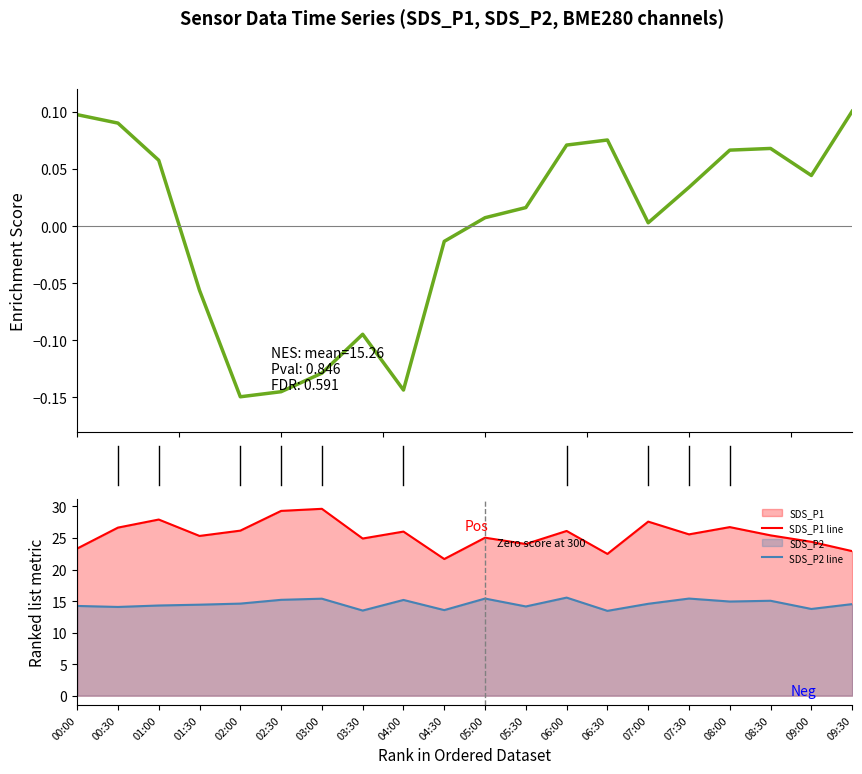

How many data points does each series have?

20